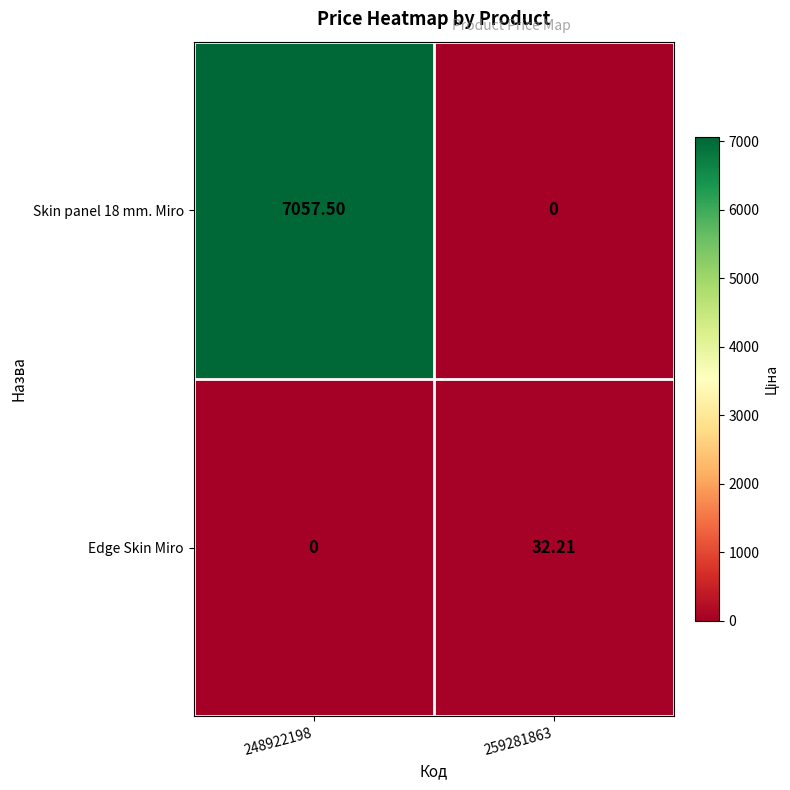

Which series changed the most between 248922198 and 259281863?

Skin panel 18 mm. Miro